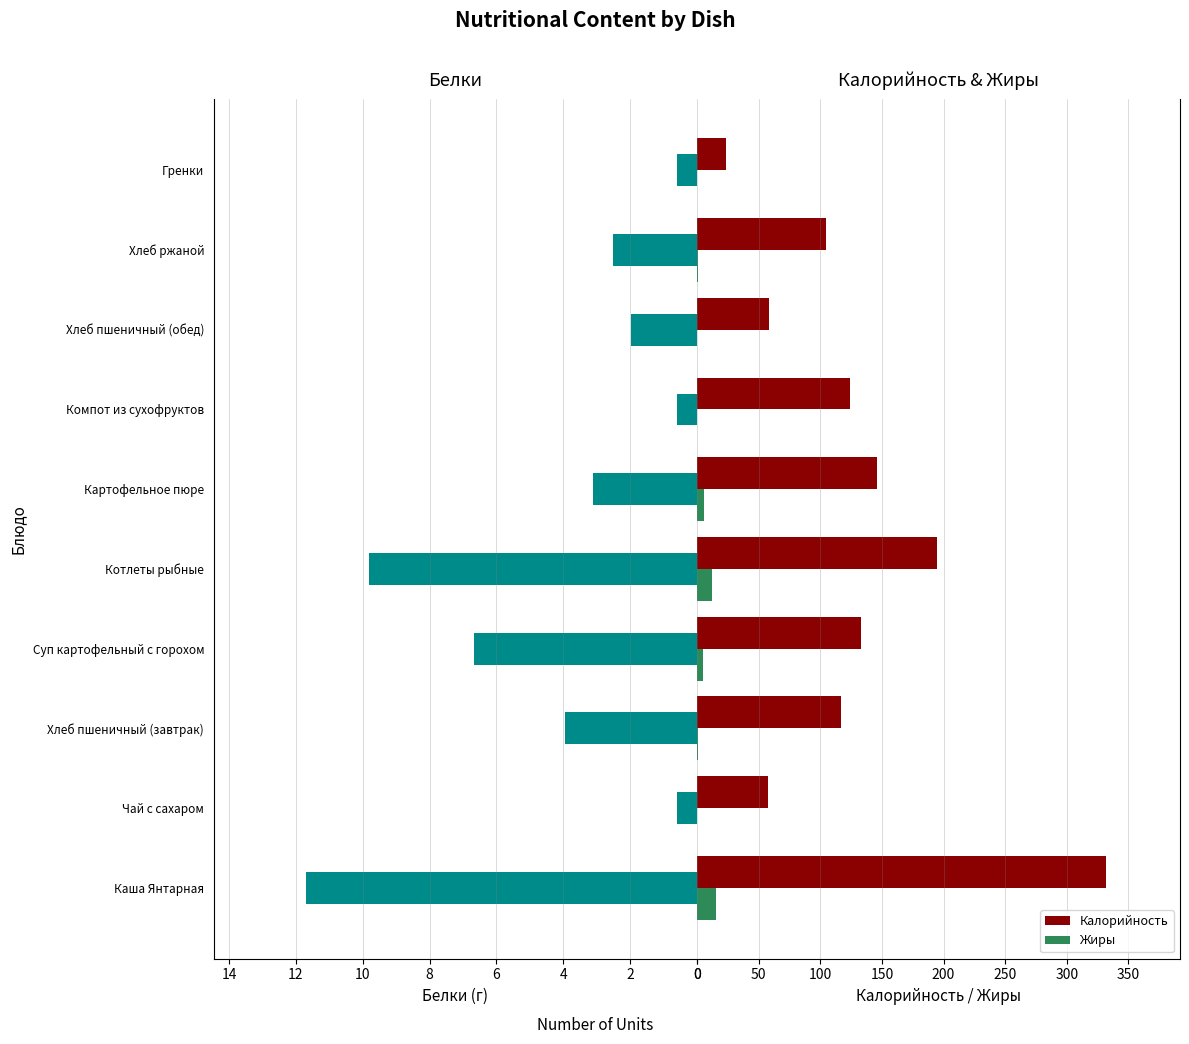

At how many categories does at least one series exceed 288?

1